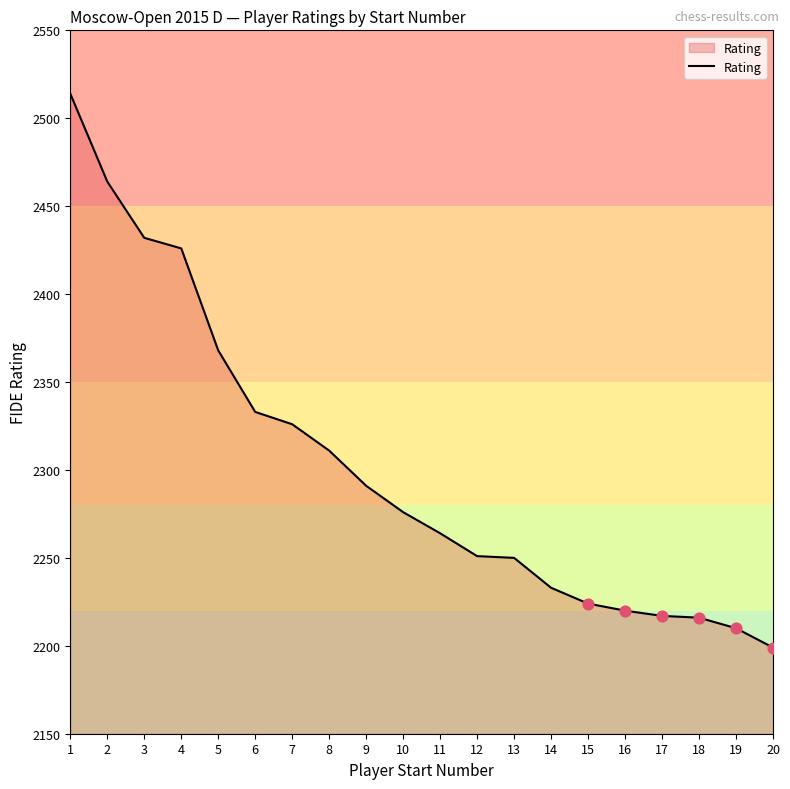

What is the change in value from 5 to 12?

-117